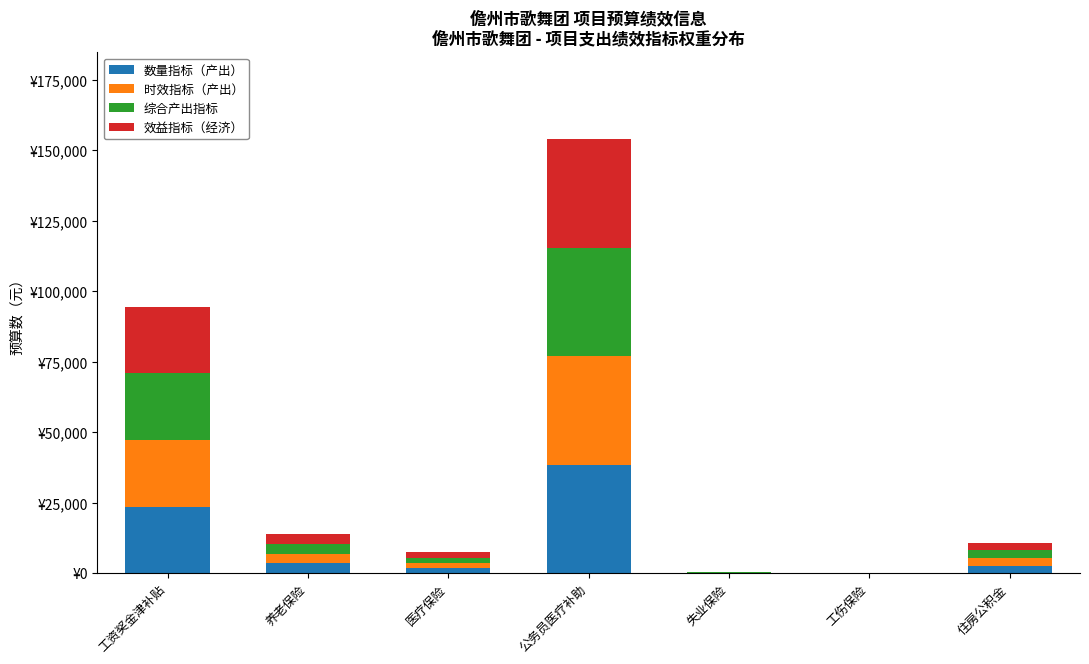

Are the bars horizontal?

No